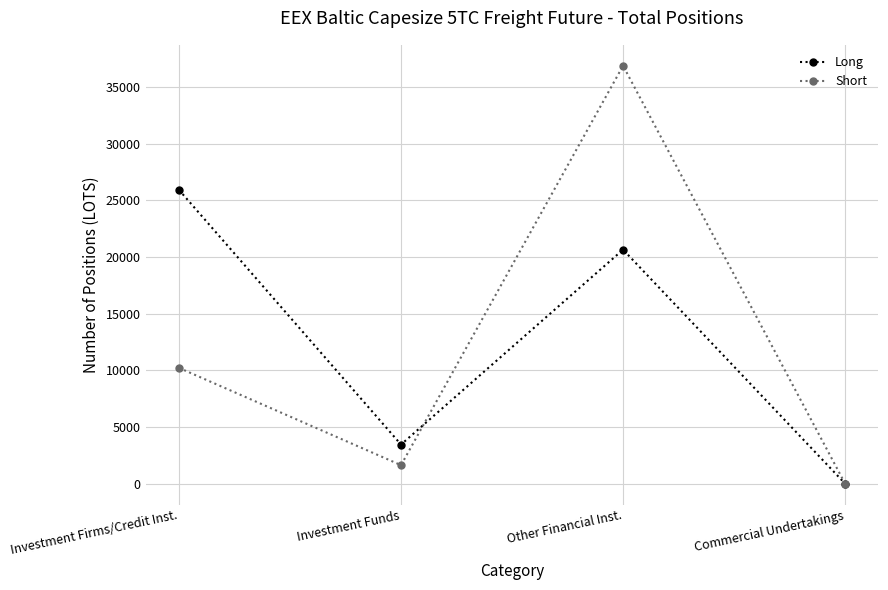

At which category is the sum across all series the highest?

Other Financial Inst.